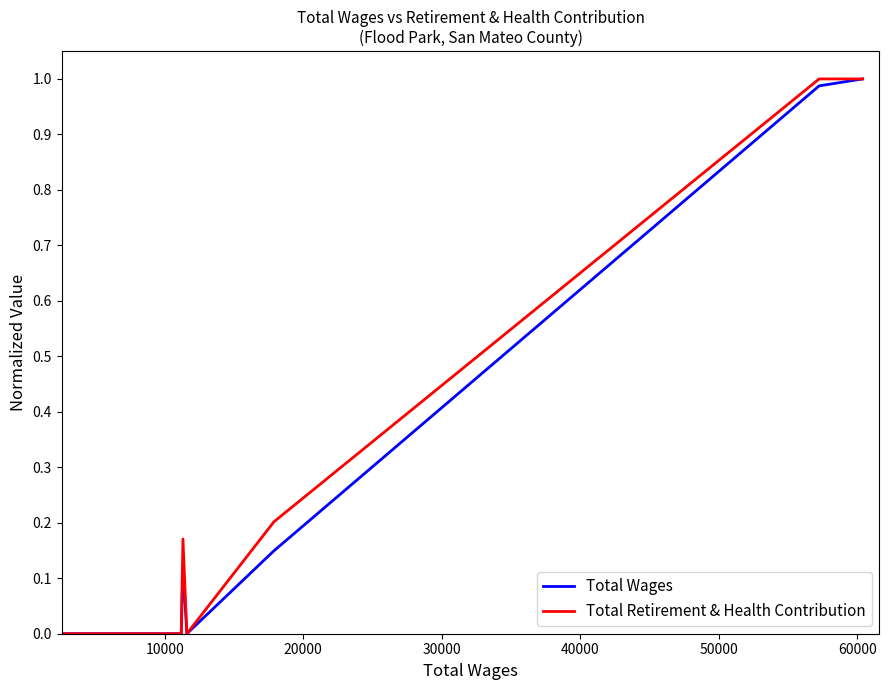

What is the sum of all Total Retirement & Health Contribution values?

2.4